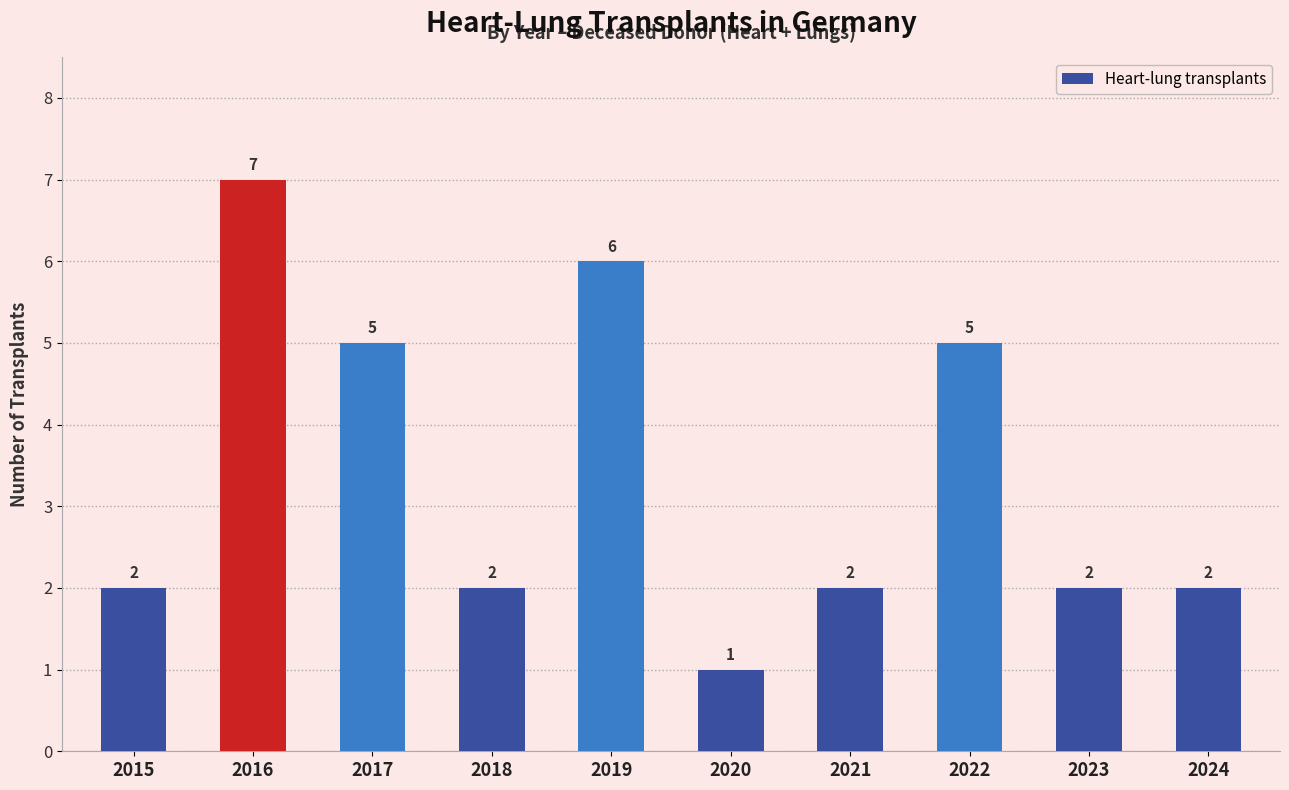

Reading left to right, list all the values displayed in this chart.

2	7	5	2	6	1	2	5	2	2